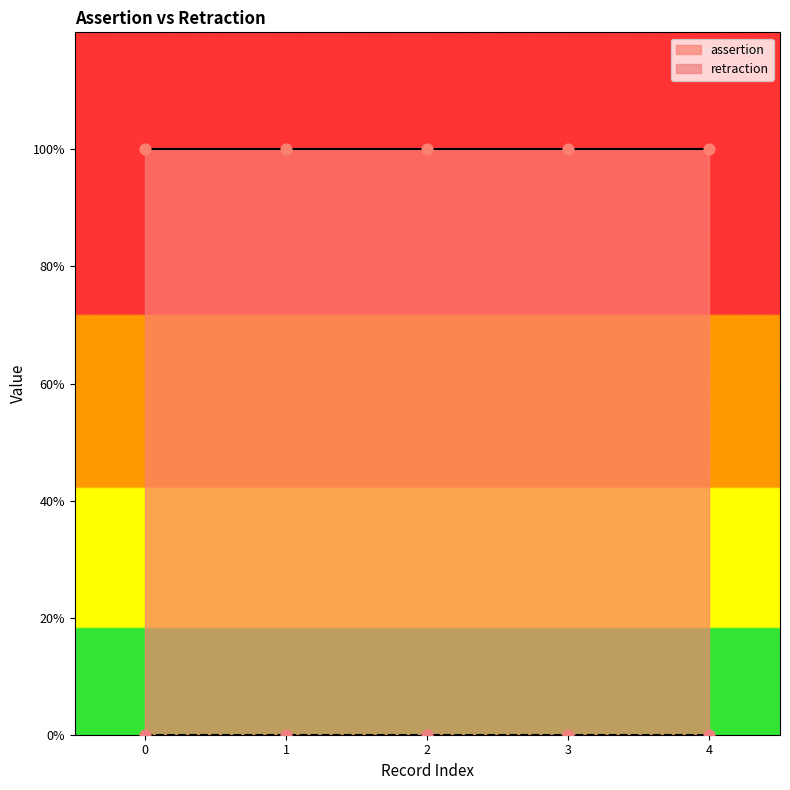

What are all the series names shown in the legend?

assertion, retraction